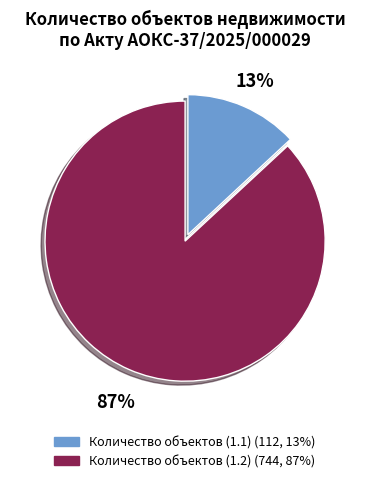

Which has a higher value, Количество объектов (1.1) or Количество объектов (1.2)?

Количество объектов (1.2)